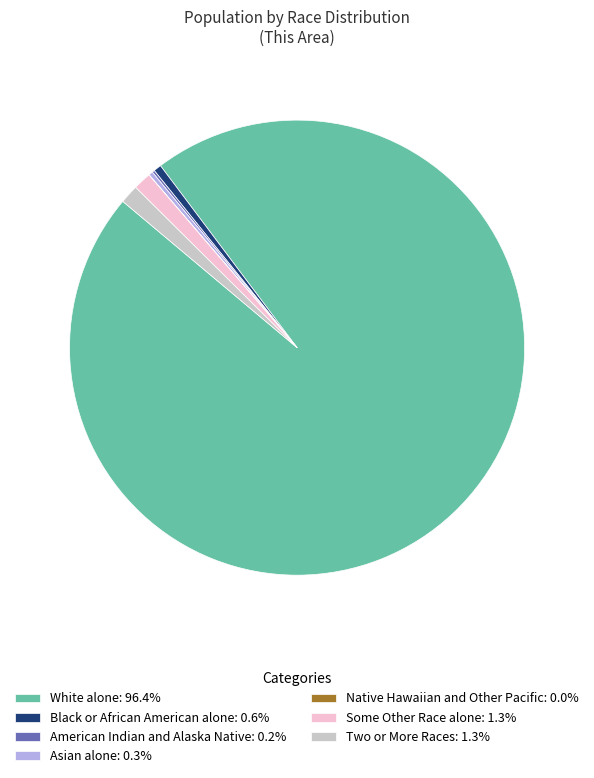

Does White alone: 96.4% represent more than half of the total?

Yes